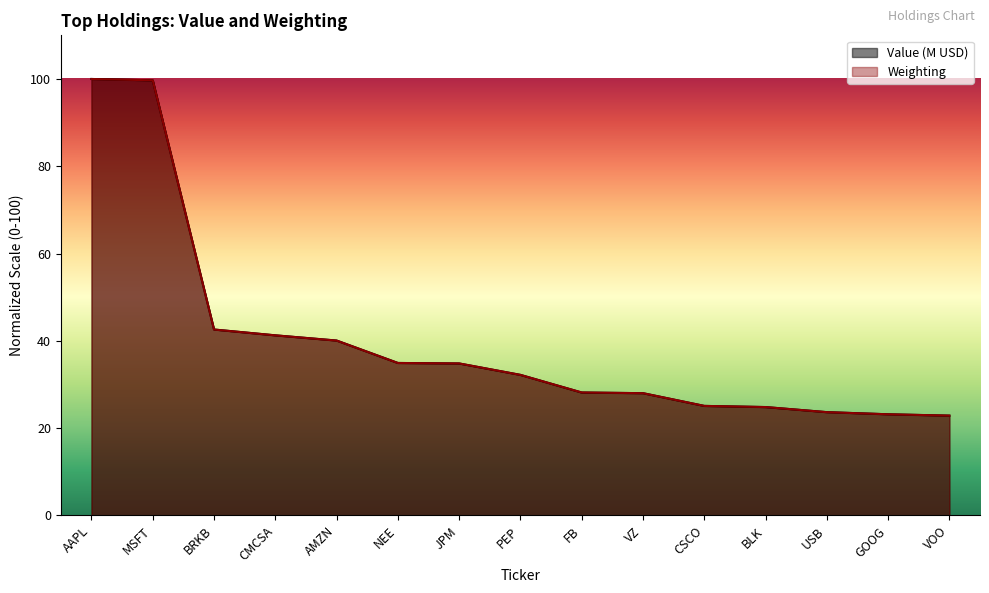

Where is Value (M) nearest to the value 61?

BRKB